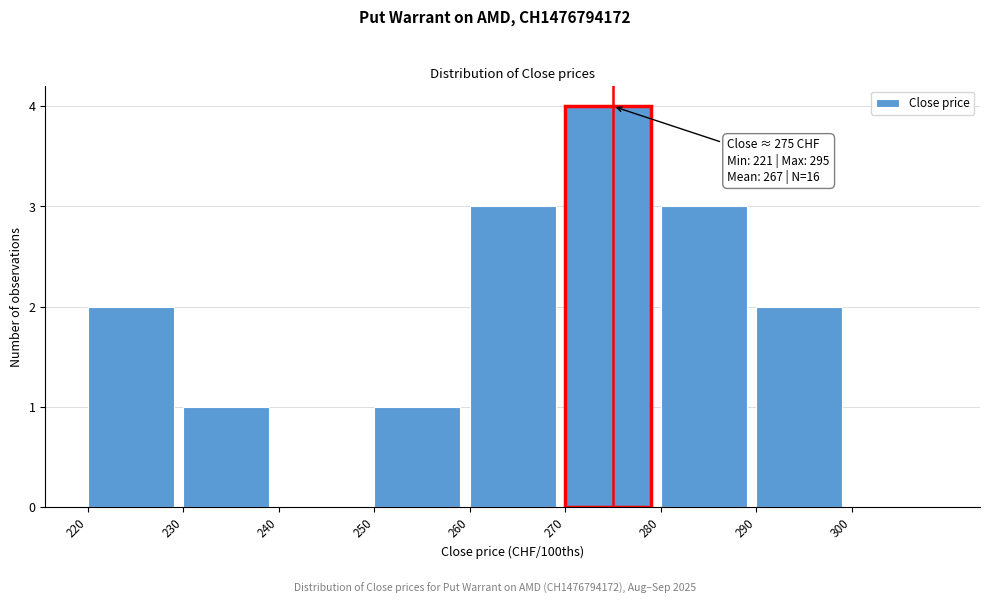

Over which range of the x-axis is the bar tallest?

270 to 280